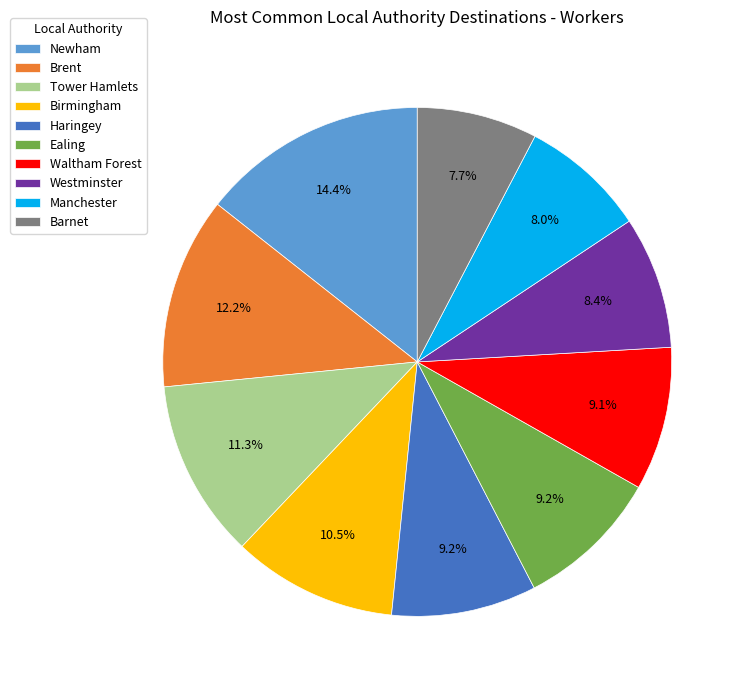

The Ealing slice represents 17% of the pie. True or false?

False